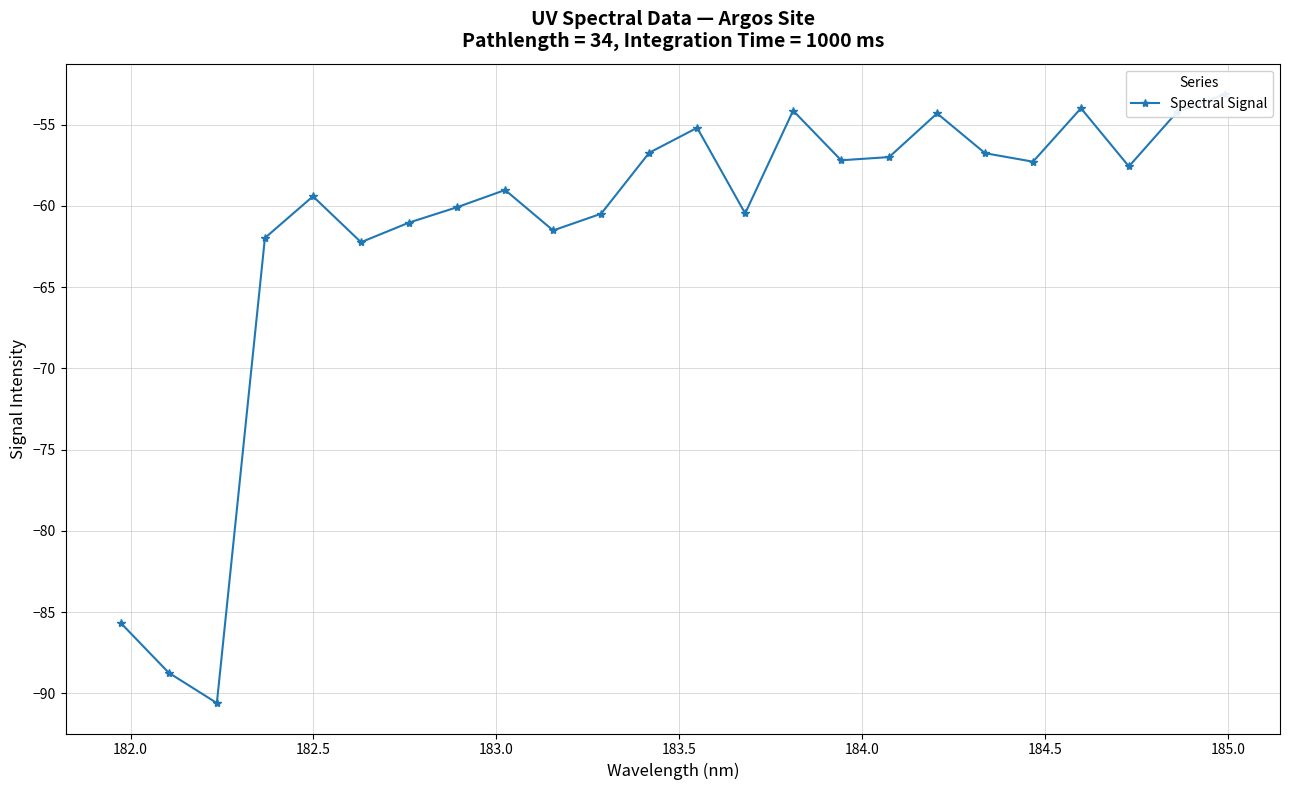

How many lines are shown in the chart?

1